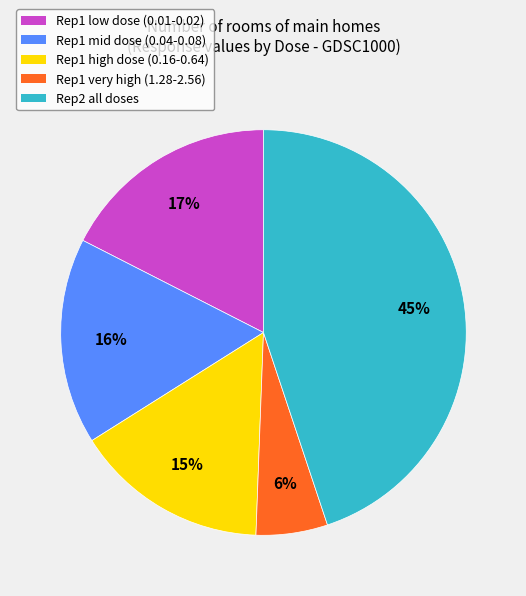

To the nearest percent, what is the average slice percentage?

20%